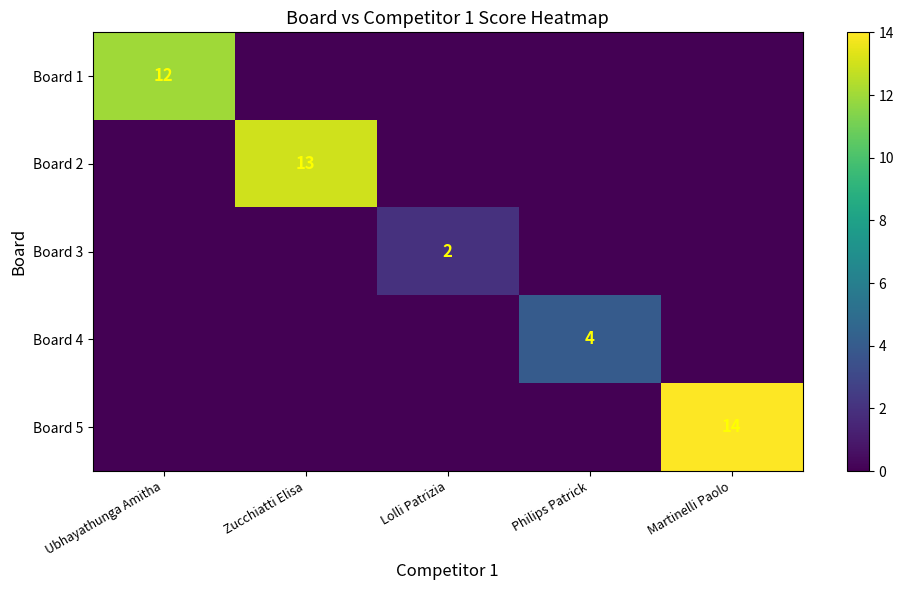

True or false: Board 3 has a value of 3 at Lolli Patrizia.

False